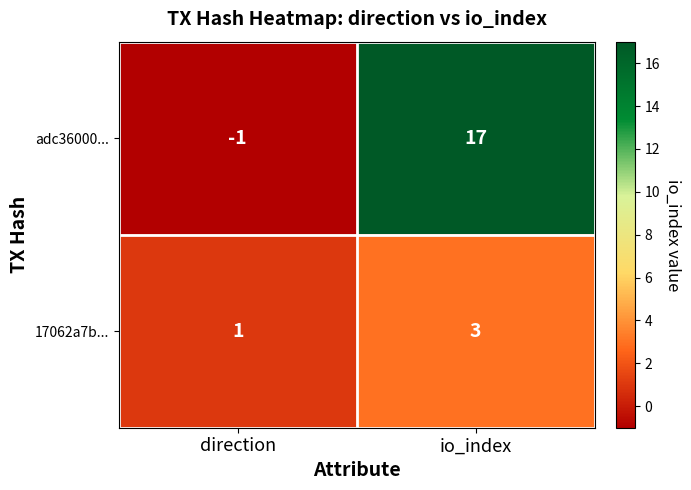

The adc36000... series shows 17 at io_index. True or false?

True